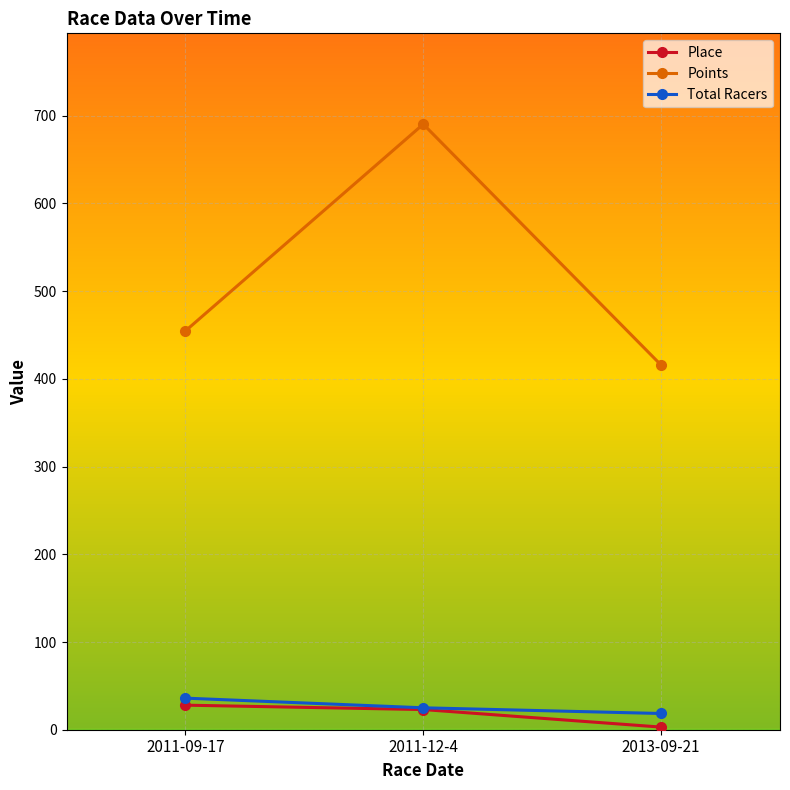

What is the label of the 1st point from the right?

2013-09-21